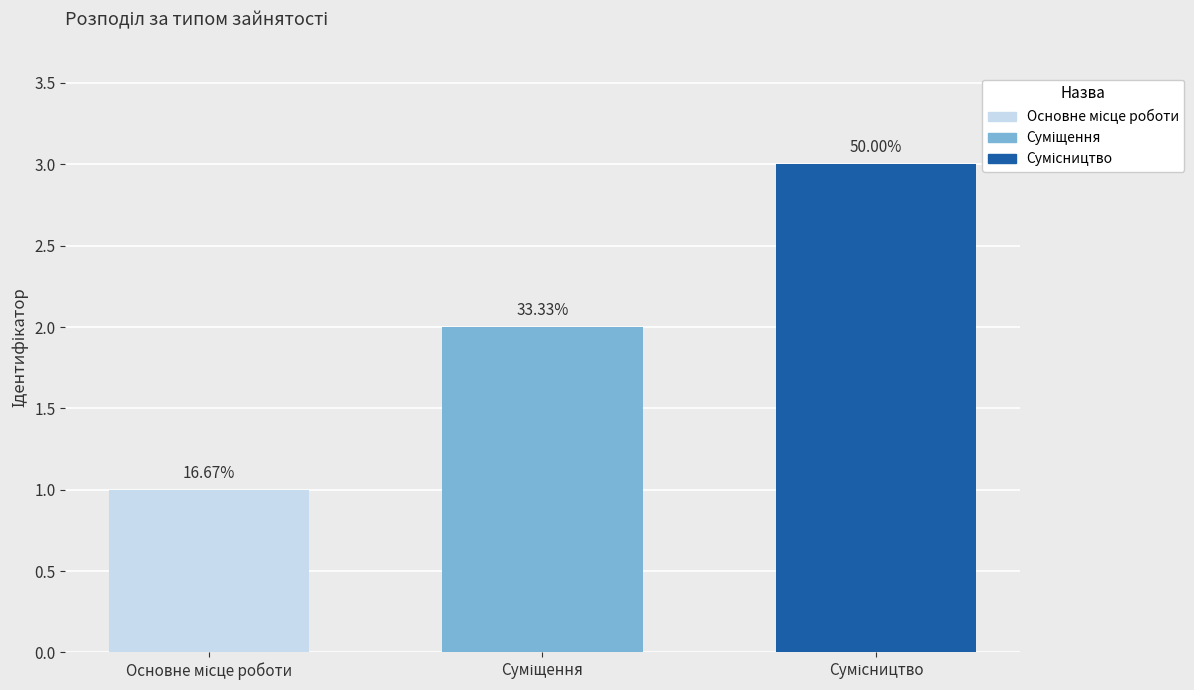

What is the label of the 1st bar from the right?

Сумісництво